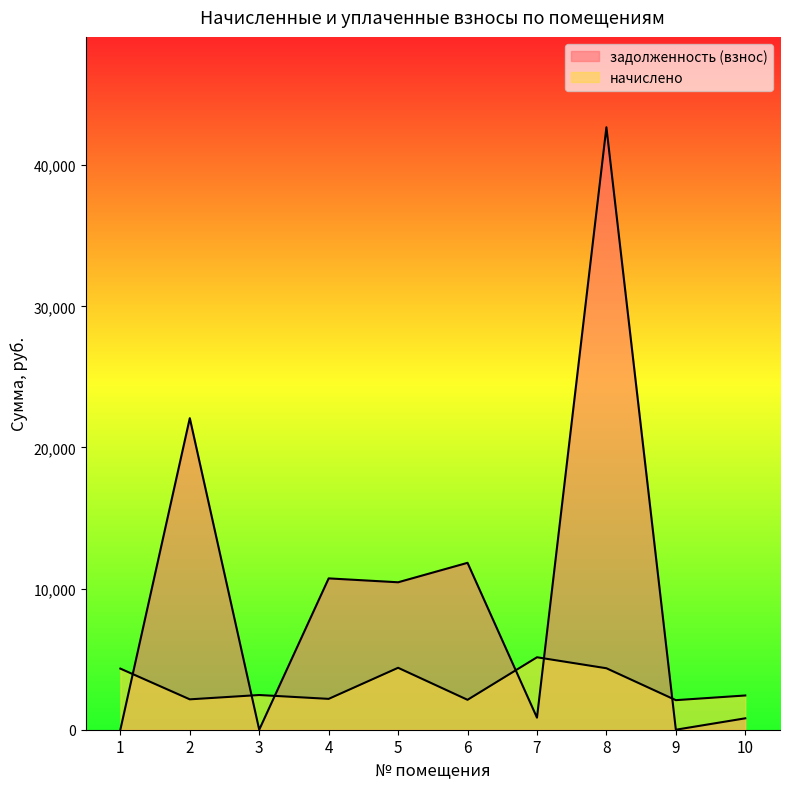

Rank the categories by начислено value from highest to lowest.

7, 5, 8, 1, 3, 10, 4, 2, 6, 9